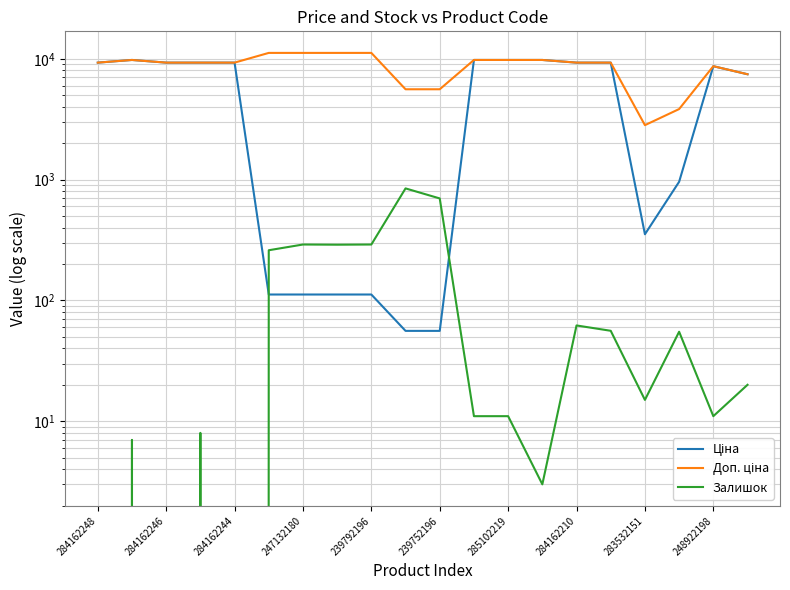

What is the approximate value of Доп. ціна at 248922198?

8679.5